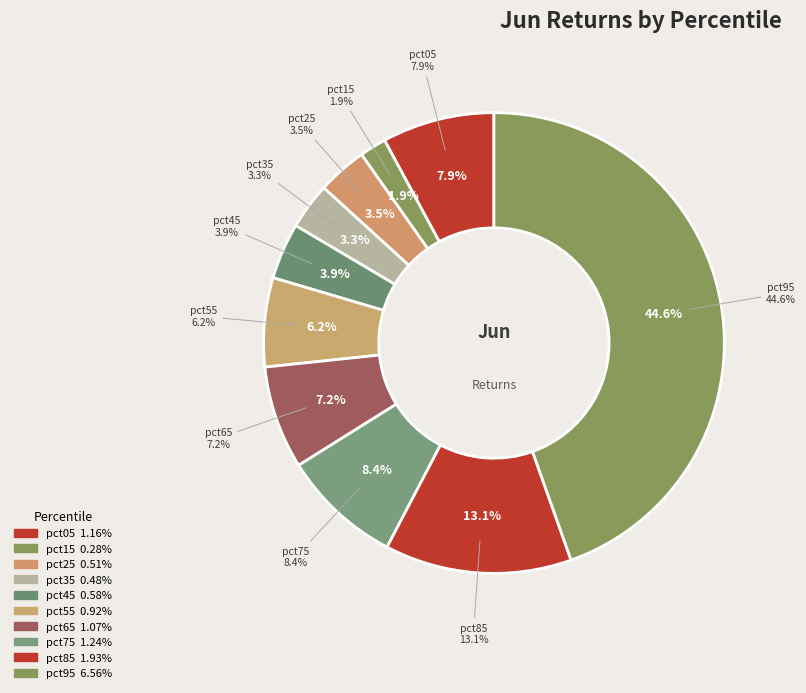

To the nearest percent, what is the combined percentage of pct65 and pct05?

15%